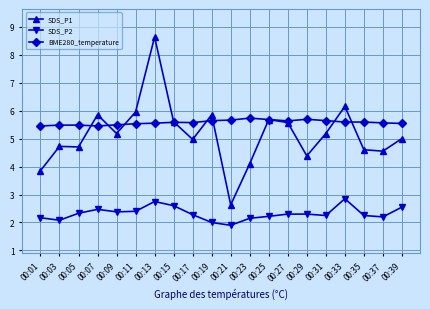

Which series has the largest range (max minus min)?

SDS_P1